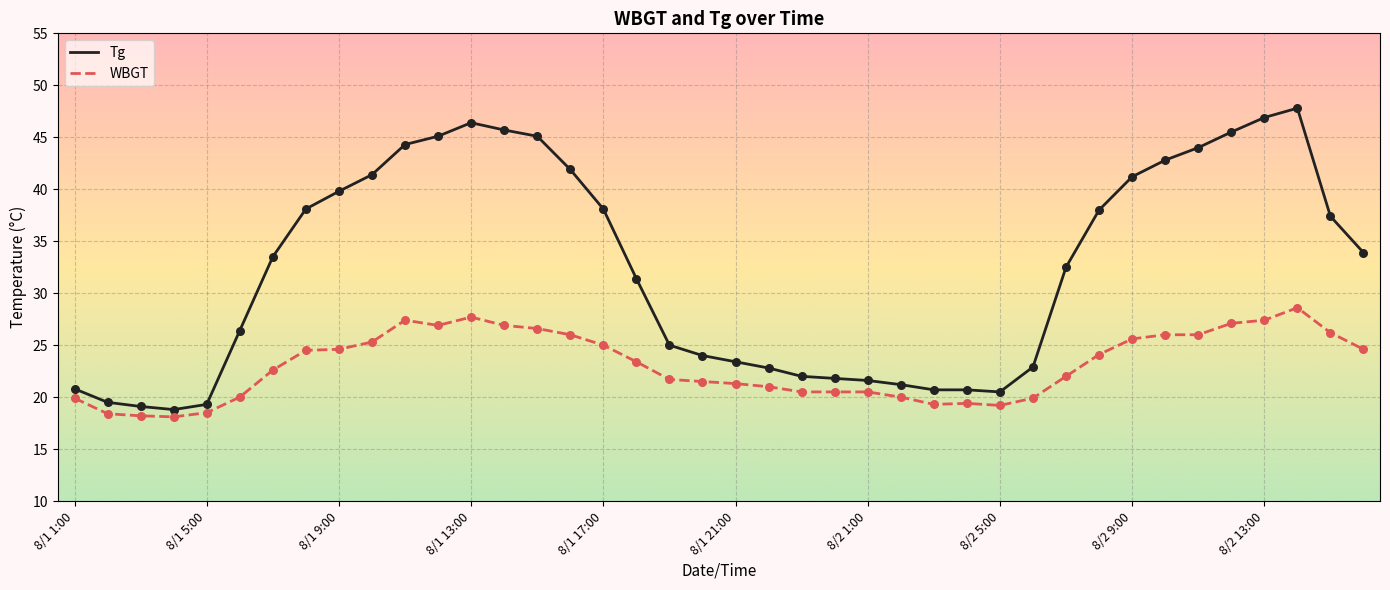

Which series has the largest total across all categories?

Tg